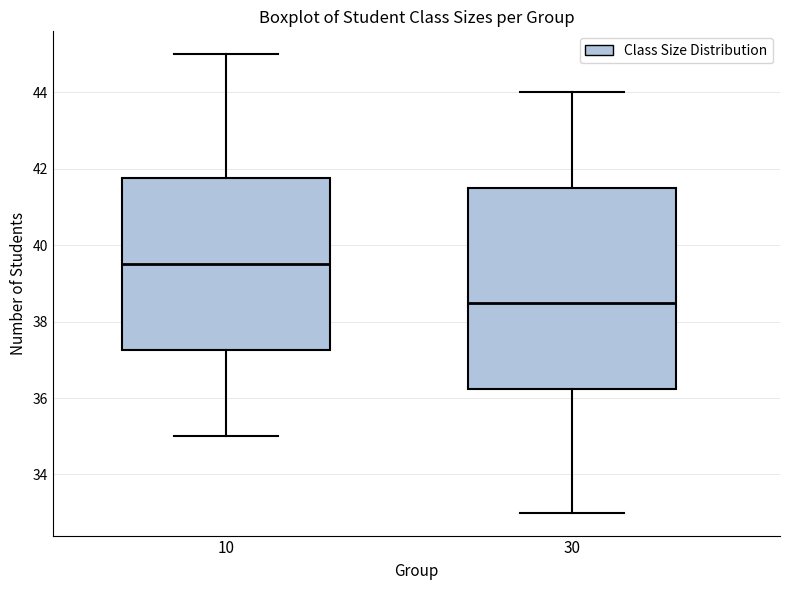

Which box has the lowest median line?

30